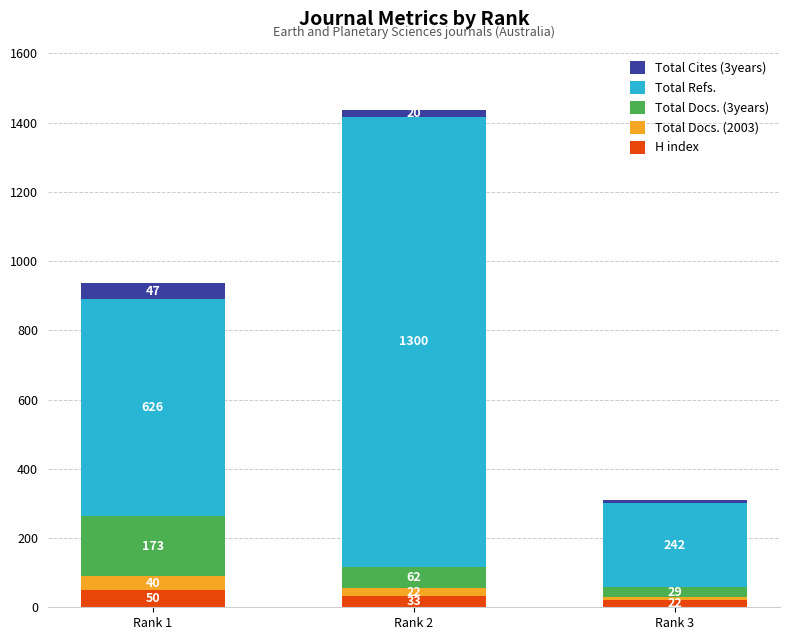

Reading left to right, transcribe the values for H index.

50	33	22